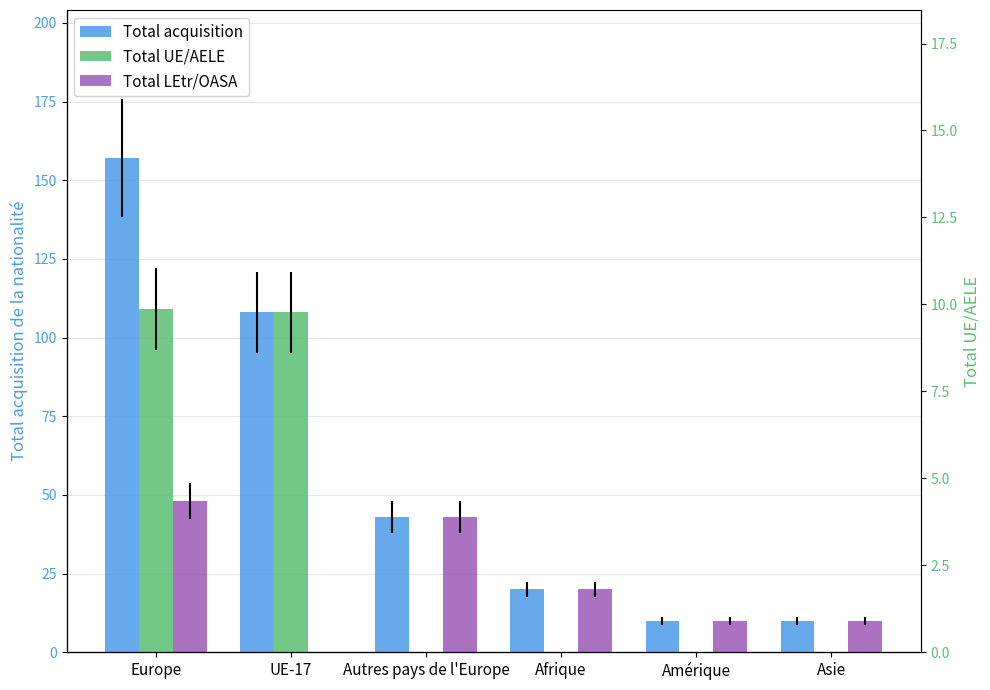

Reading right to left, transcribe all the data shown in this chart.

Total acquisition: Asie=10	Amérique=10	Afrique=20	Autres pays de l'Europe=43	UE-17=108	Europe=157
Total UE/AELE: Asie=0	Amérique=0	Afrique=0	Autres pays de l'Europe=0	UE-17=108	Europe=109
Total LEtr/OASA: Asie=10	Amérique=10	Afrique=20	Autres pays de l'Europe=43	UE-17=0	Europe=48